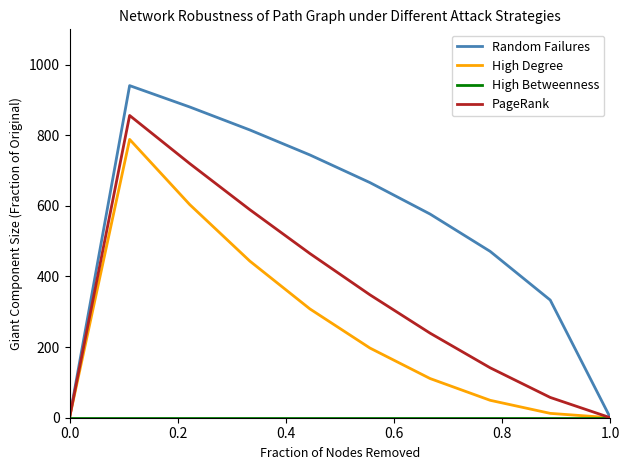

What is the sum of all PageRank values?

3416.7